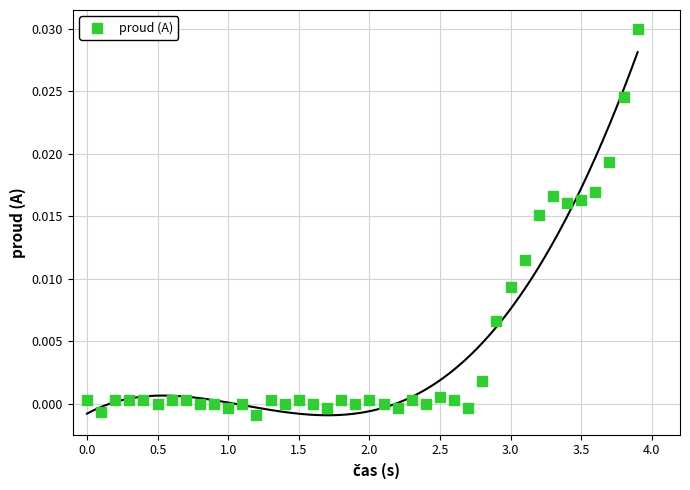

What is the range of X values (max minus min)?

3.9